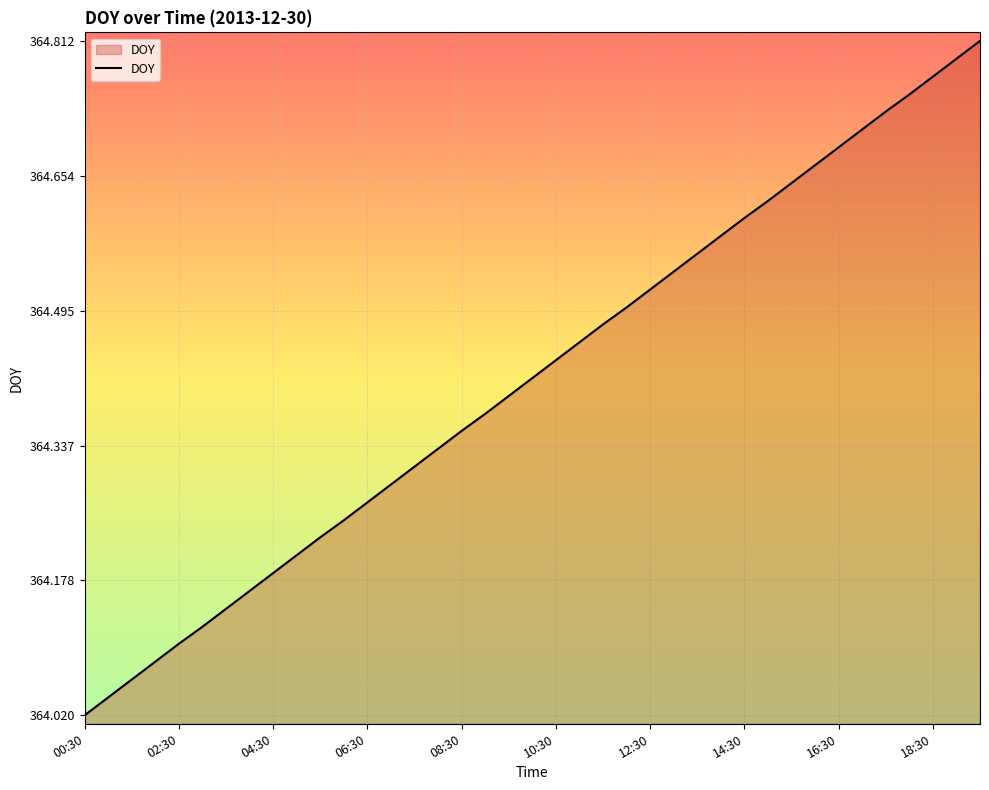

What is the difference between the maximum and minimum values?

0.8